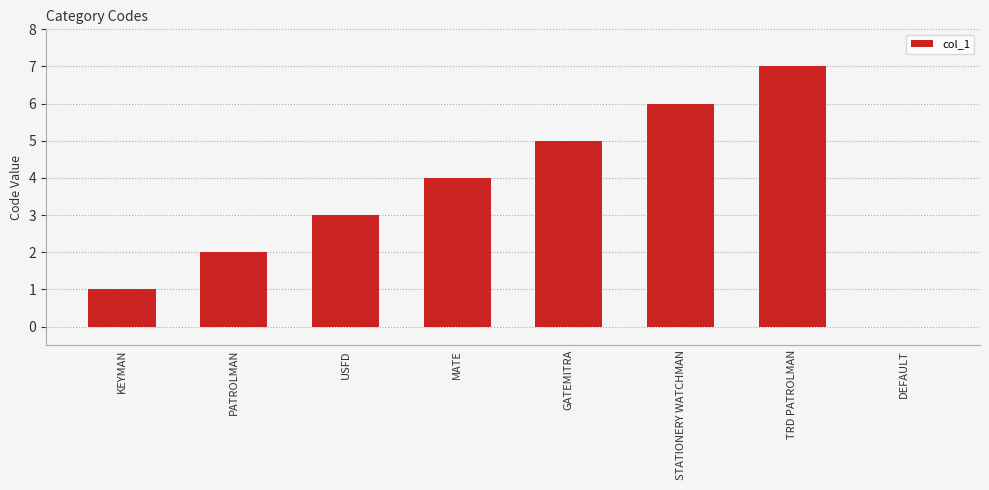

What is the sum of the values at GATEMITRA and STATIONERY WATCHMAN?

11